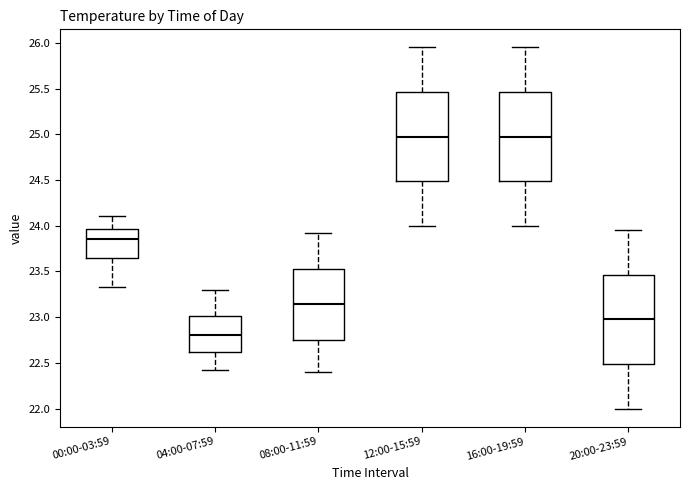

Reading left to right, transcribe this box plot: for each box, give where its median line is, the range the box spans, and where its two whiskers end, as read against the y-axis. The values are not printed on the chart, so give them approximately, as read against the axis.

00:00-03:59: median 23.85, box 23.65 to 23.95, whiskers 23.35 to 24.10
04:00-07:59: median 22.80, box 22.60 to 23.00, whiskers 22.40 to 23.30
08:00-11:59: median 23.15, box 22.75 to 23.55, whiskers 22.40 to 23.90
12:00-15:59: median 25.00, box 24.50 to 25.45, whiskers 24.00 to 25.95
16:00-19:59: median 25.00, box 24.50 to 25.45, whiskers 24.00 to 25.95
20:00-23:59: median 23.00, box 22.50 to 23.45, whiskers 22.00 to 23.95